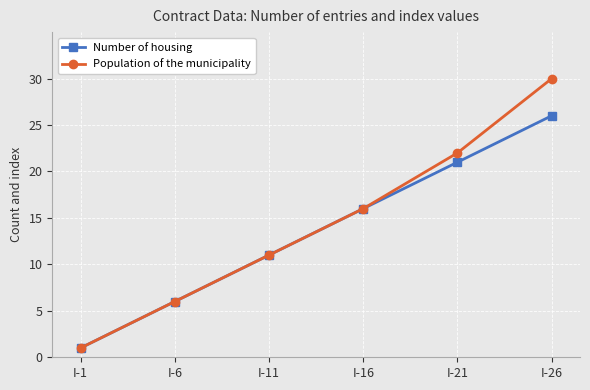

Reading right to left, list all the values displayed in this chart.

Number of housing: 26	21	16	11	6	1
Population of the municipality: 30	22	16	11	6	1